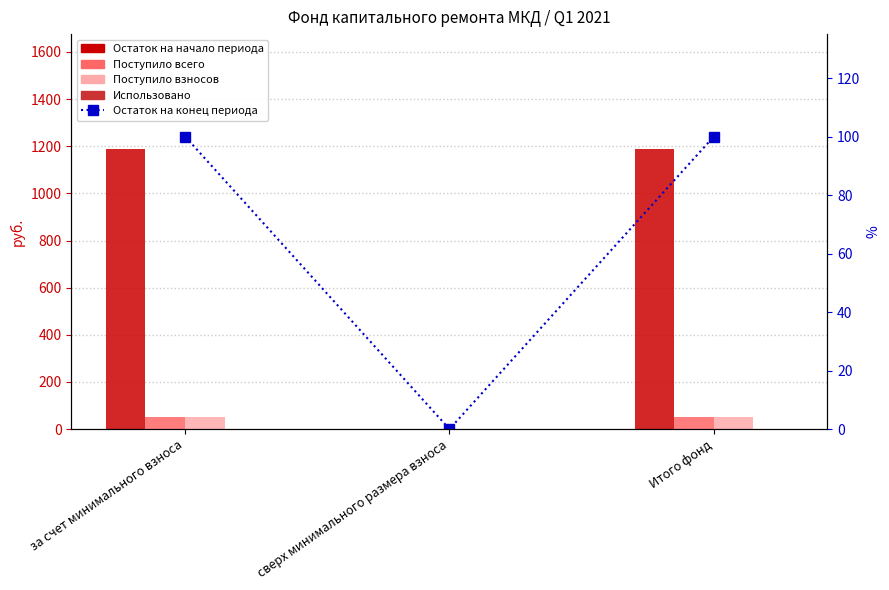

Are the bars horizontal?

No